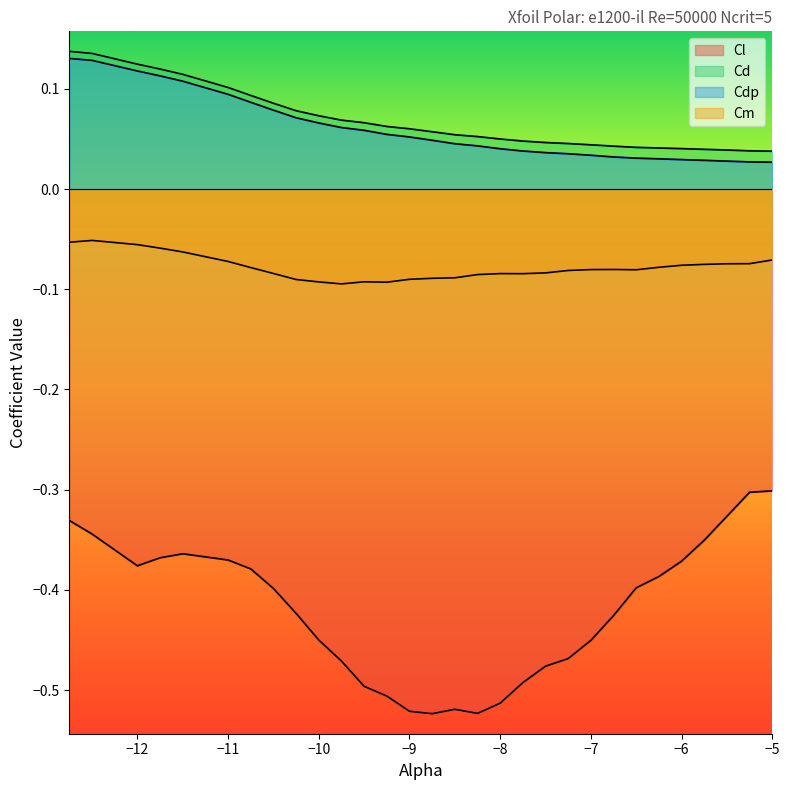

How many lines are shown in the chart?

4